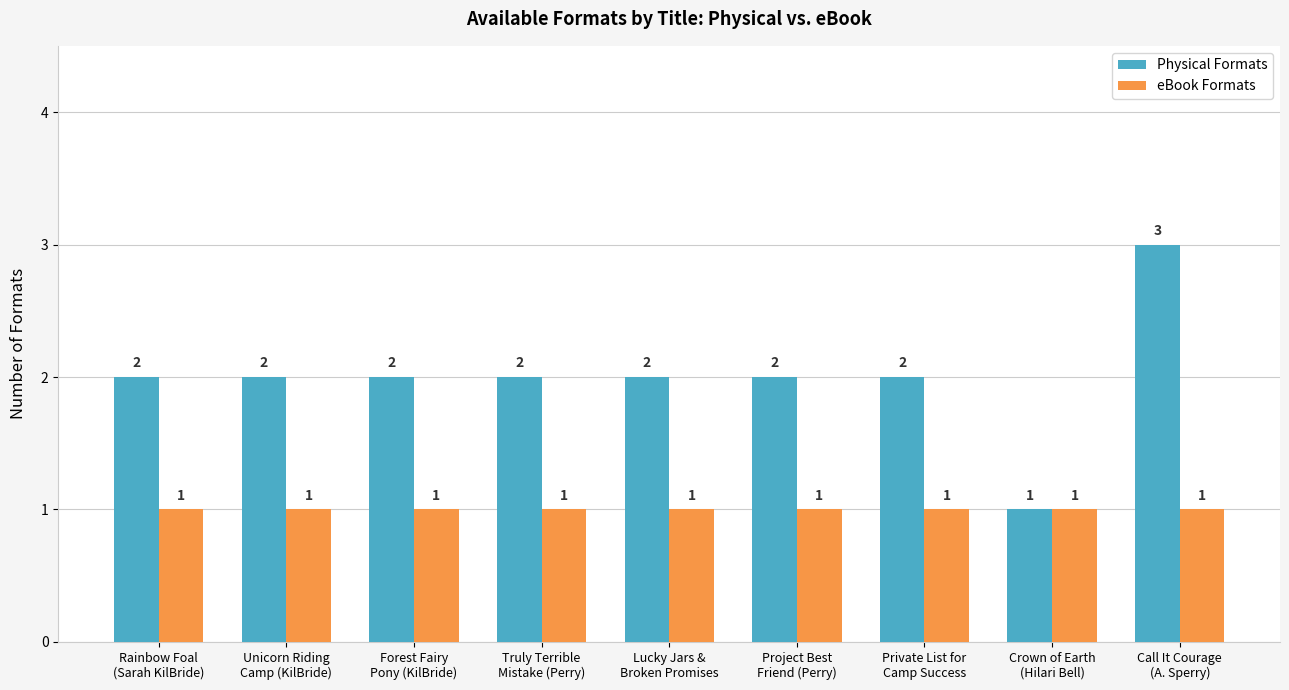

What is the label of the 8th bar from the left?

Crown of Earth
(Hilari Bell)